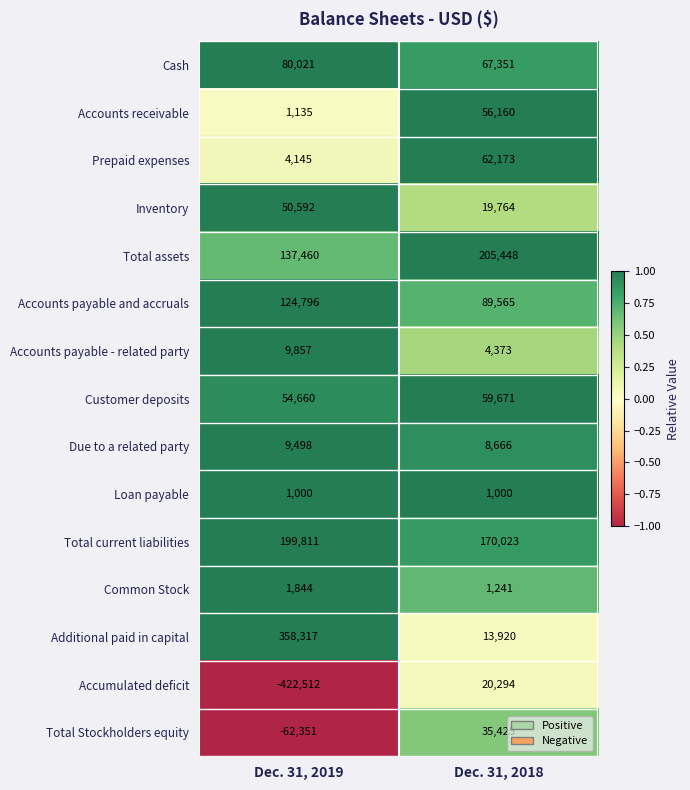

Reading right to left, transcribe all the data shown in this chart.

Cash: 67351	80021
Accounts receivable: 56160	1135
Prepaid expenses: 62173	4145
Inventory: 19764	50592
Total assets: 205448	137460
Accounts payable and accruals: 89565	124796
Accounts payable - related party: 4373	9857
Customer deposits: 59671	54660
Due to a related party: 8666	9498
Loan payable: 1000	1000
Total current liabilities: 170023	199811
Common Stock: 1241	1844
Additional paid in capital: 13920	358317
Accumulated deficit: 20294	-422512
Total Stockholders equity: 35425	-62351